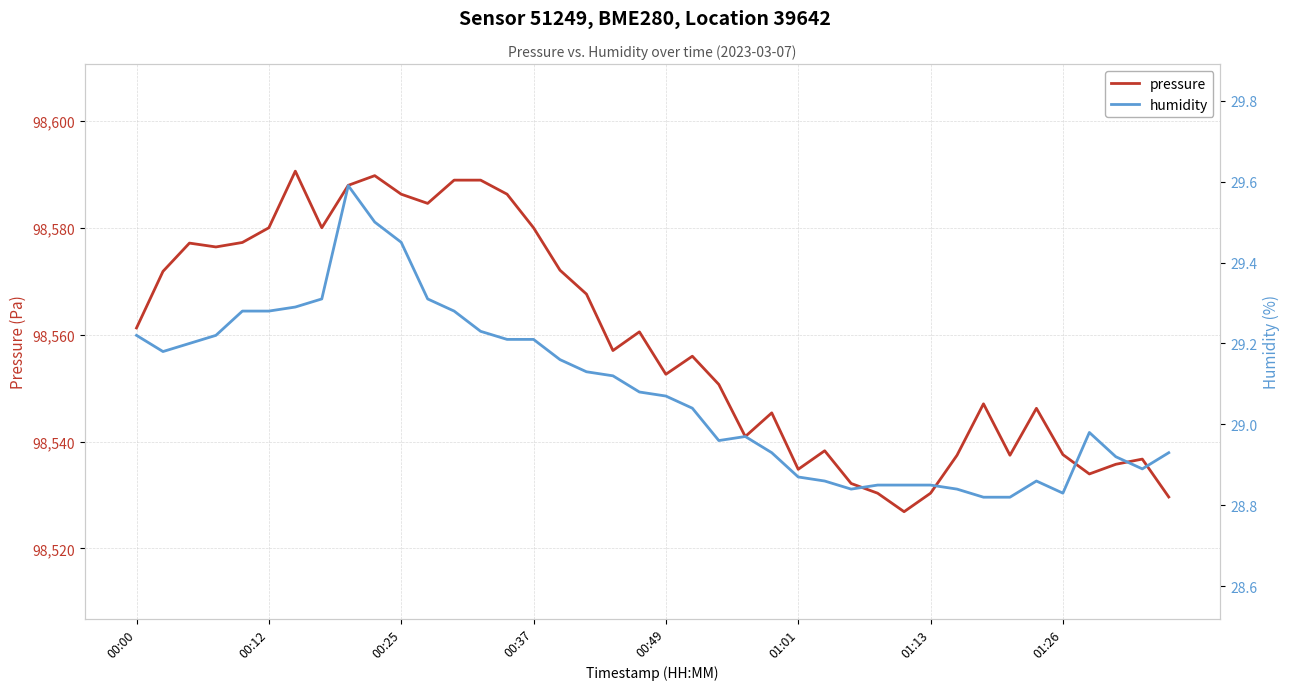

At how many categories does at least one series exceed 50200?

40